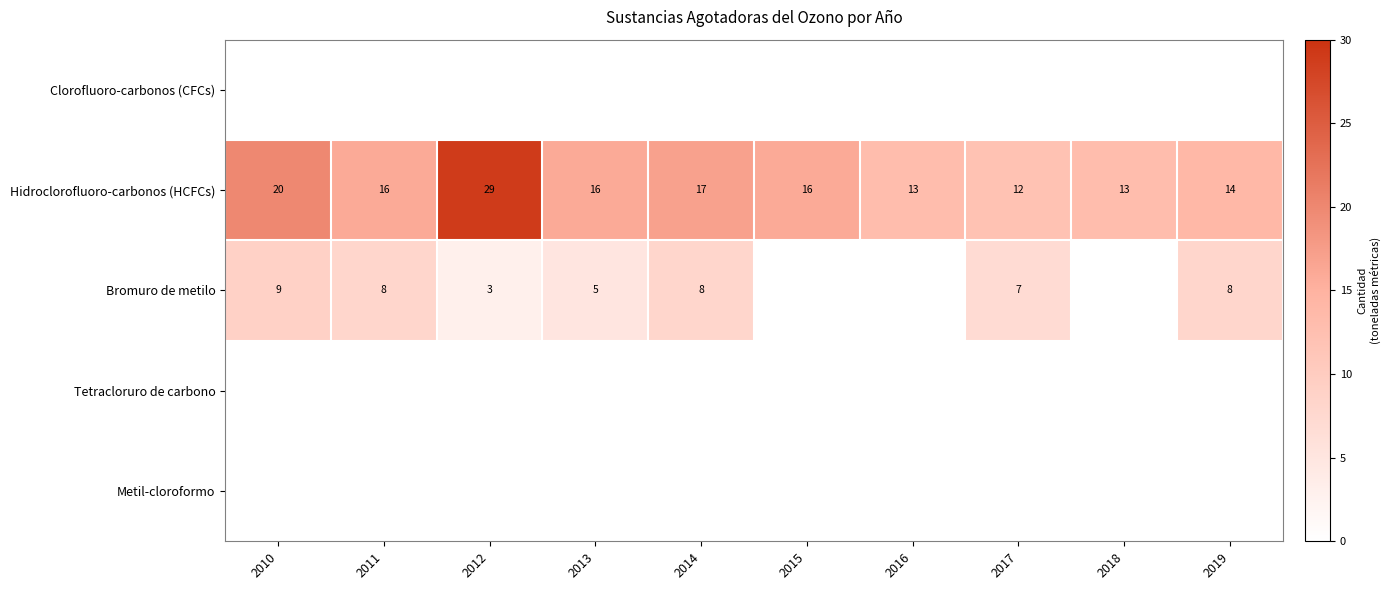

What is the difference between the highest and lowest values at 2015?

16